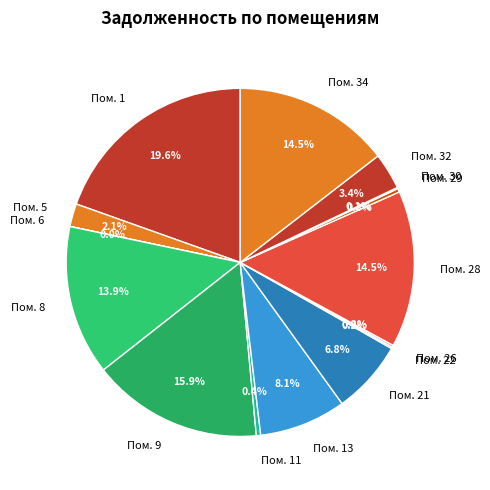

What percentage is NOT represented by Пом. 5?

97.9%